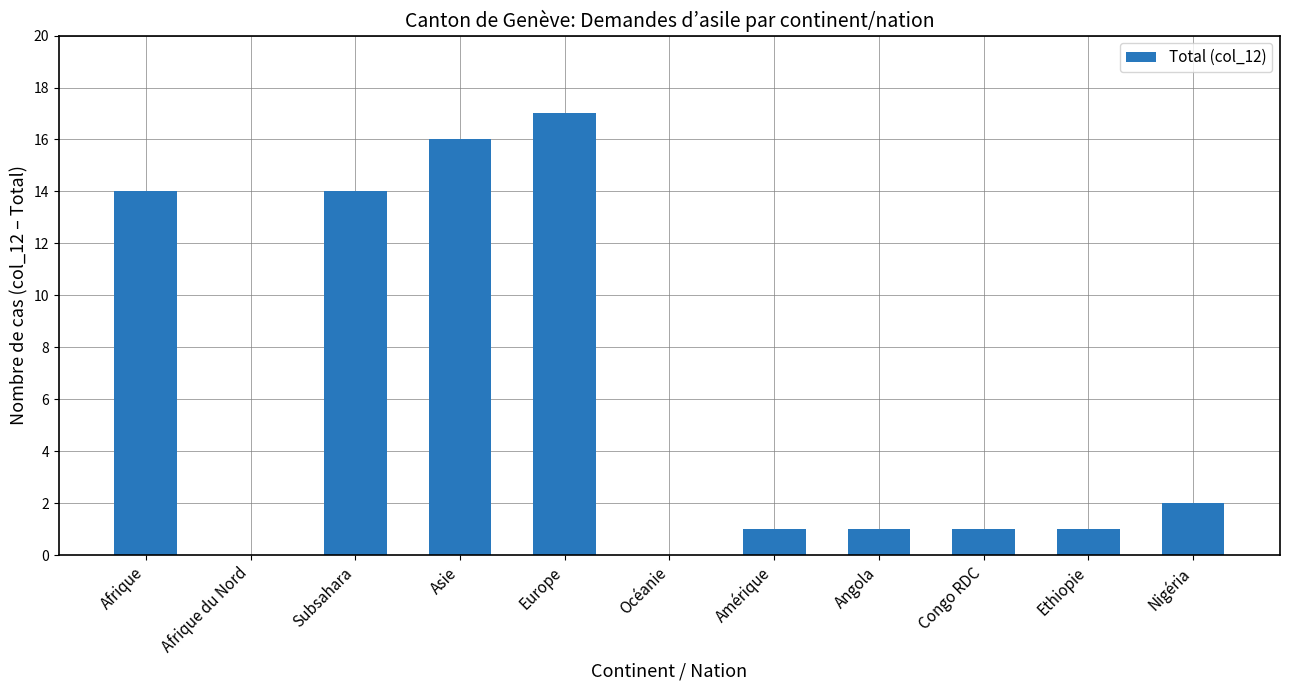

Reading left to right, extract all data points from this chart.

14	0	14	16	17	0	1	1	1	1	2